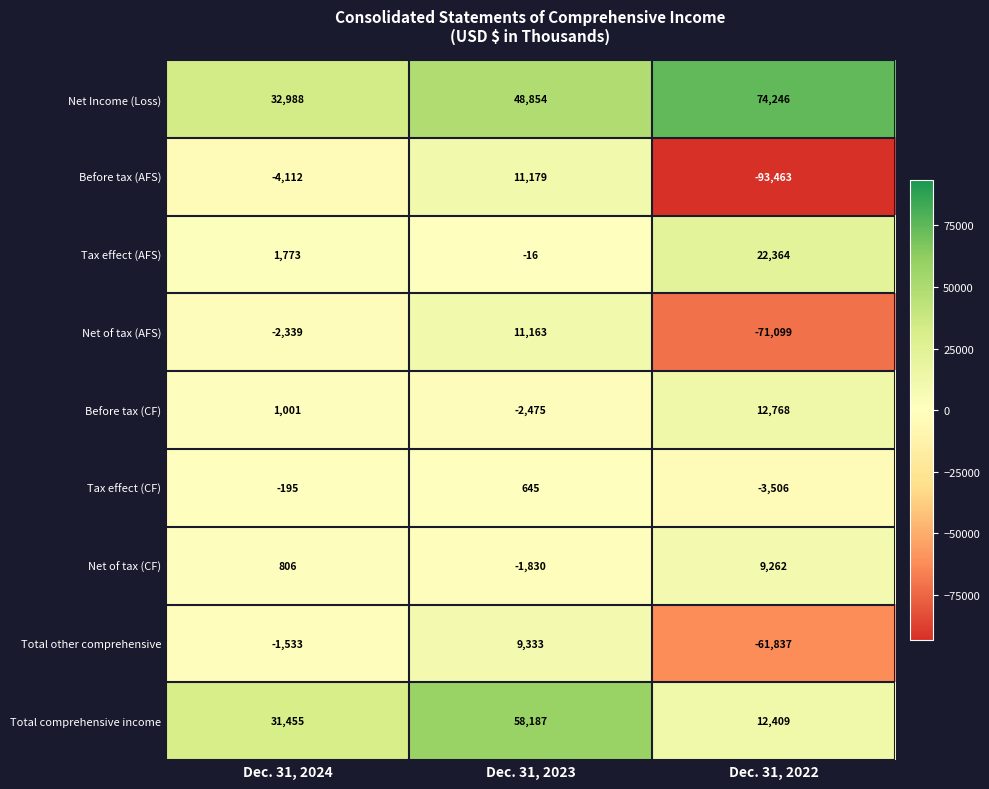

Which category has the lowest value across all series?

Dec. 31, 2022